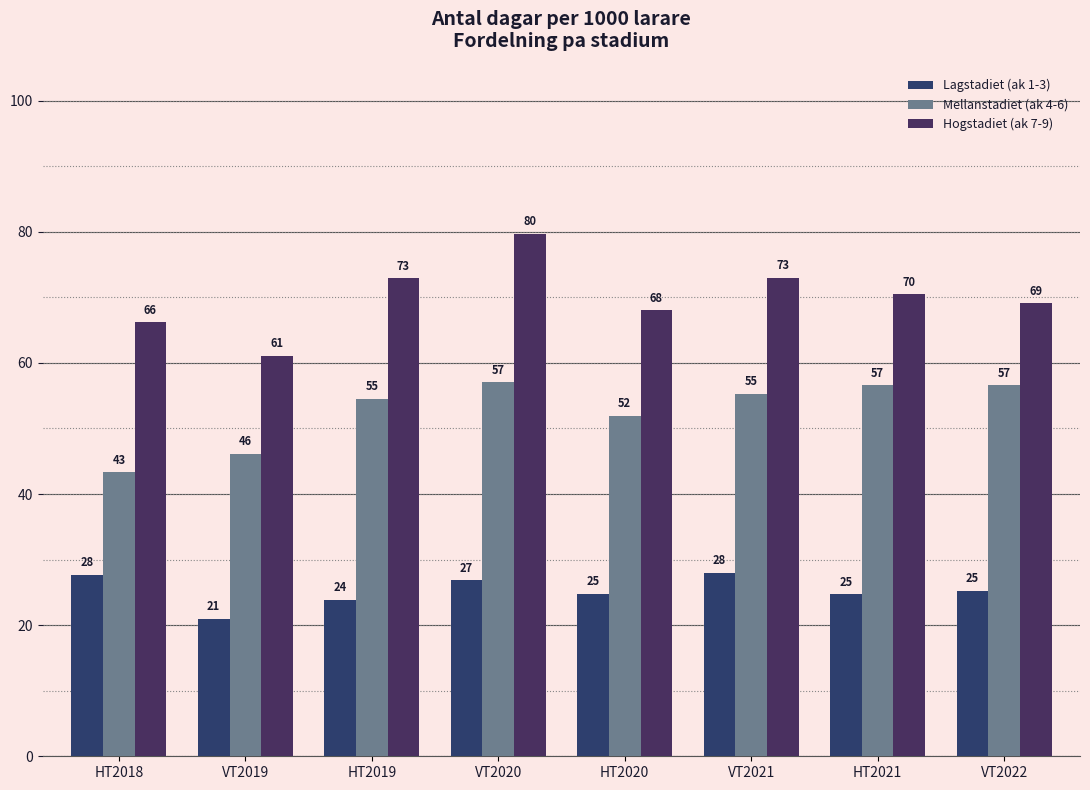

Which category has the highest value in the Hogstadiet (ak 7-9) series?

VT2020